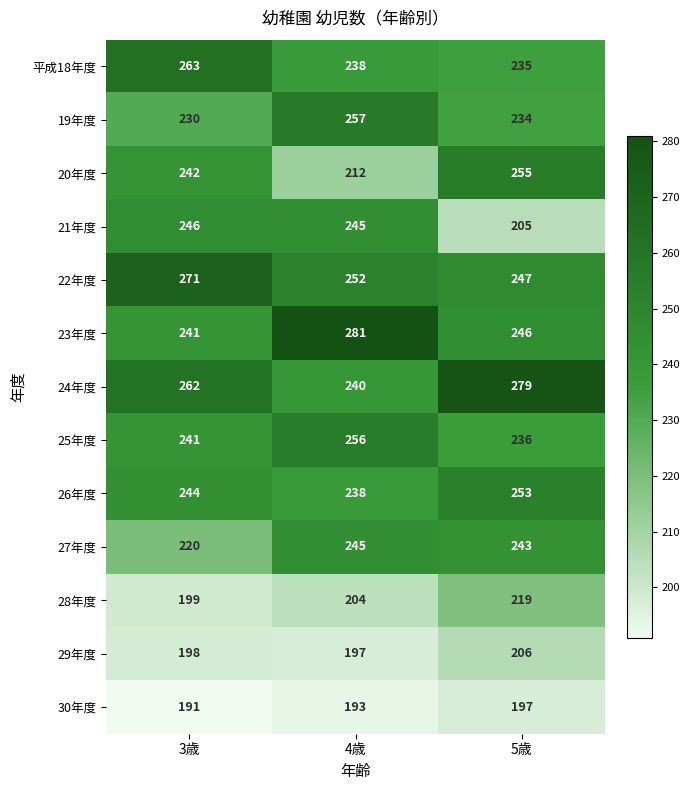

What is the smallest value displayed?

191